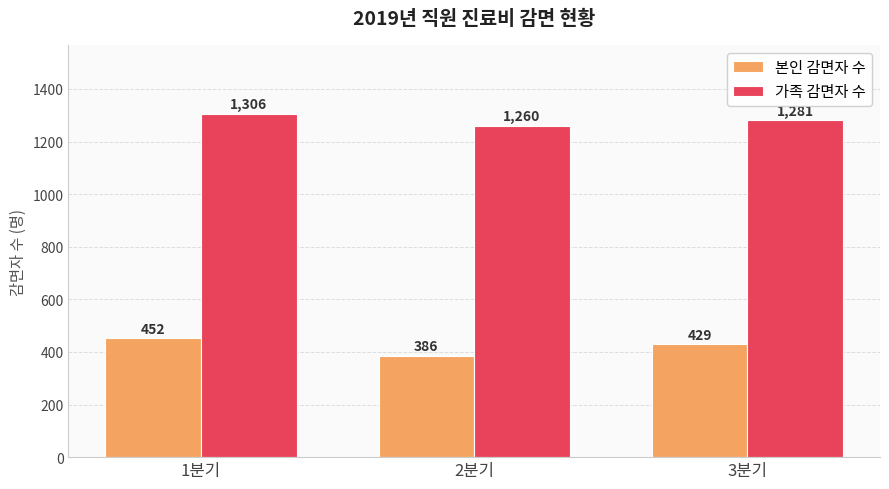

True or false: 가족 감면자 수 has a value of 1736 at 1분기.

False